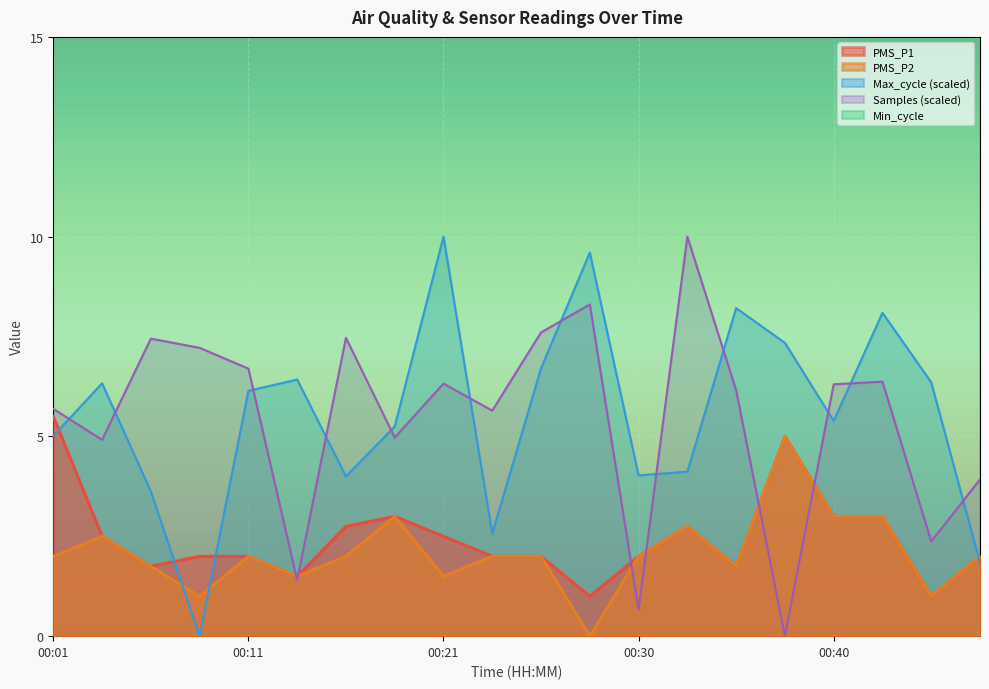

What is the total value across all series at 00:11?

16.8